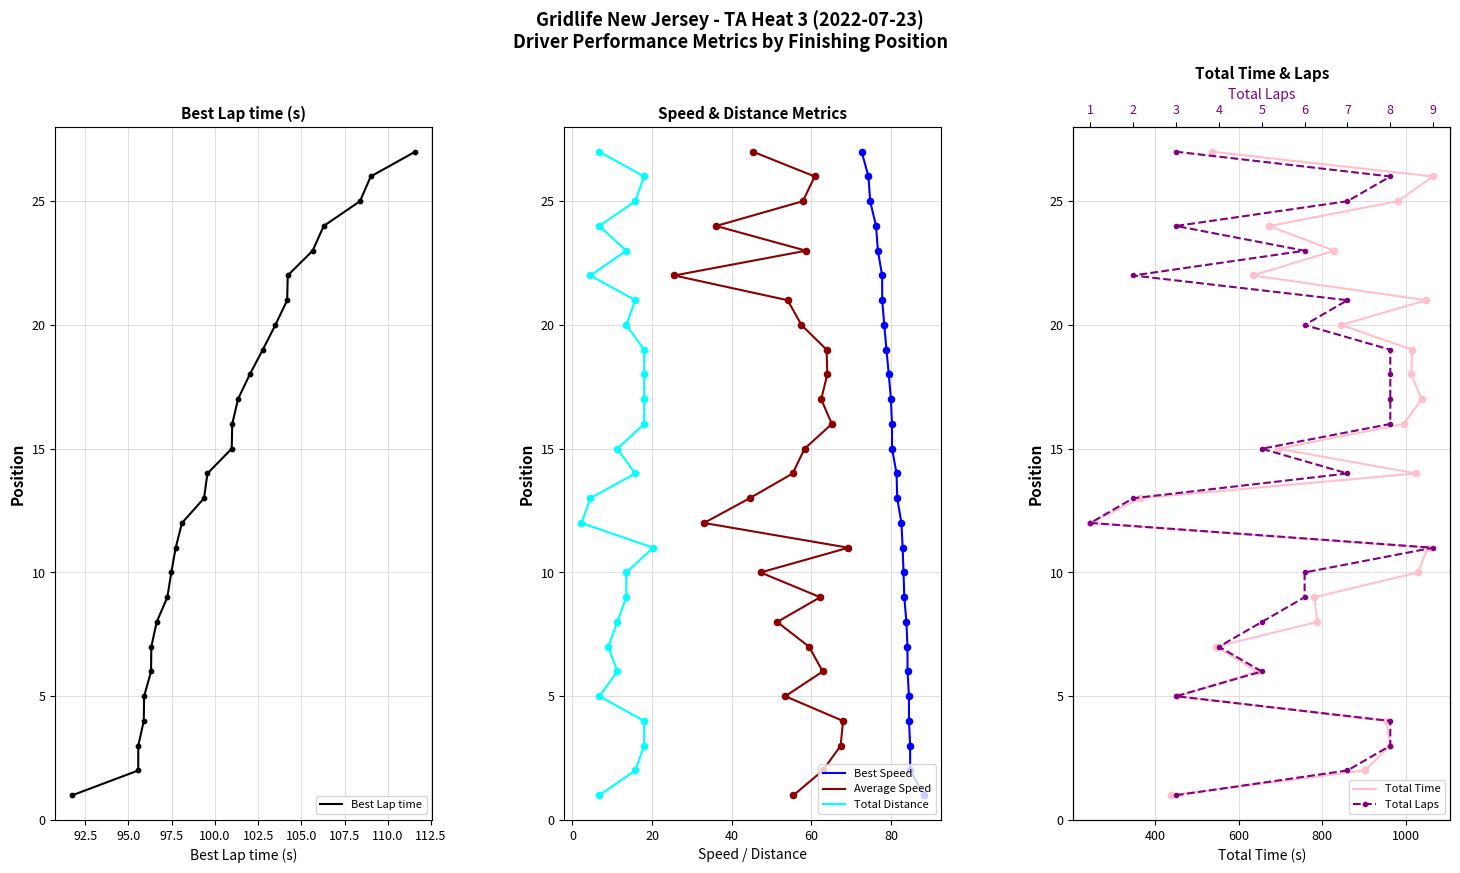

What are all the series names shown in the legend?

Best Lap time, Best Speed, Average Speed, Total Distance, Total Time, Total Laps